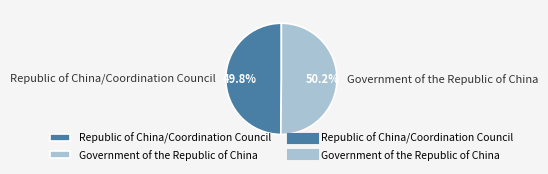

How many slices are in this pie chart?

2